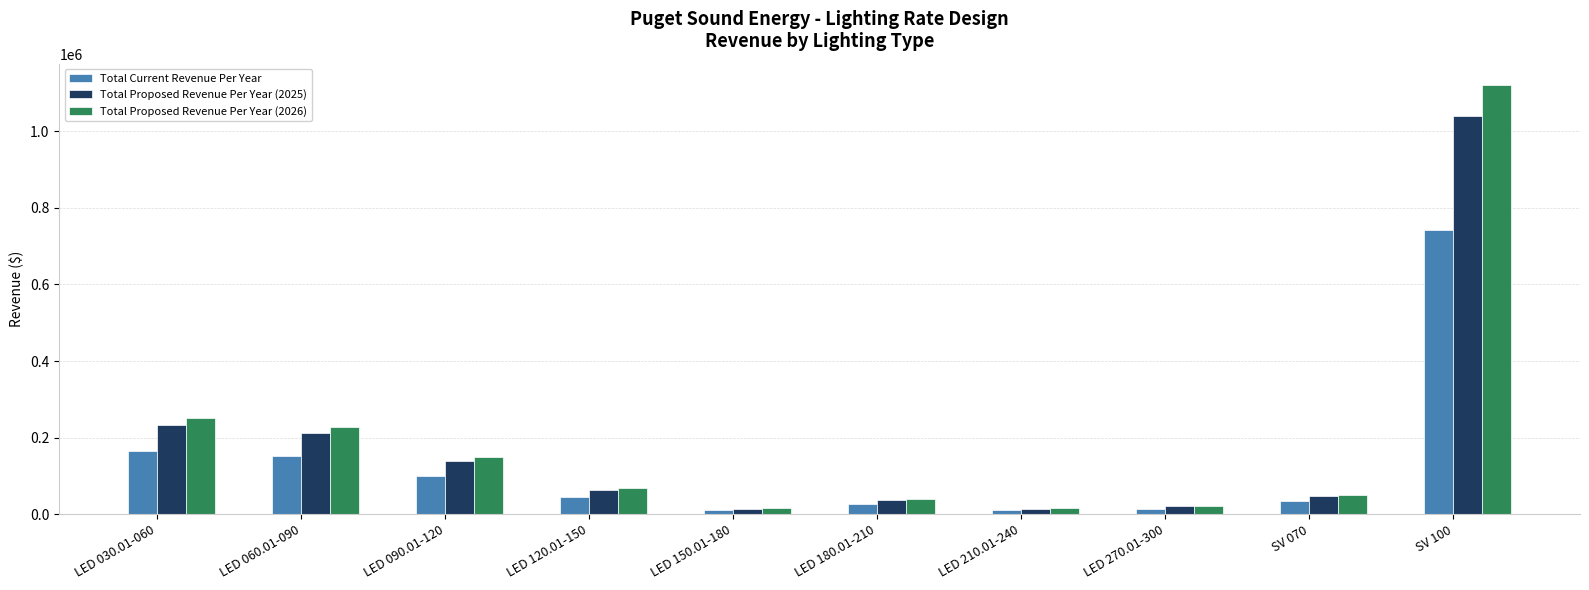

Which series has the widest spread of values?

Total Proposed Revenue Per Year (2026)